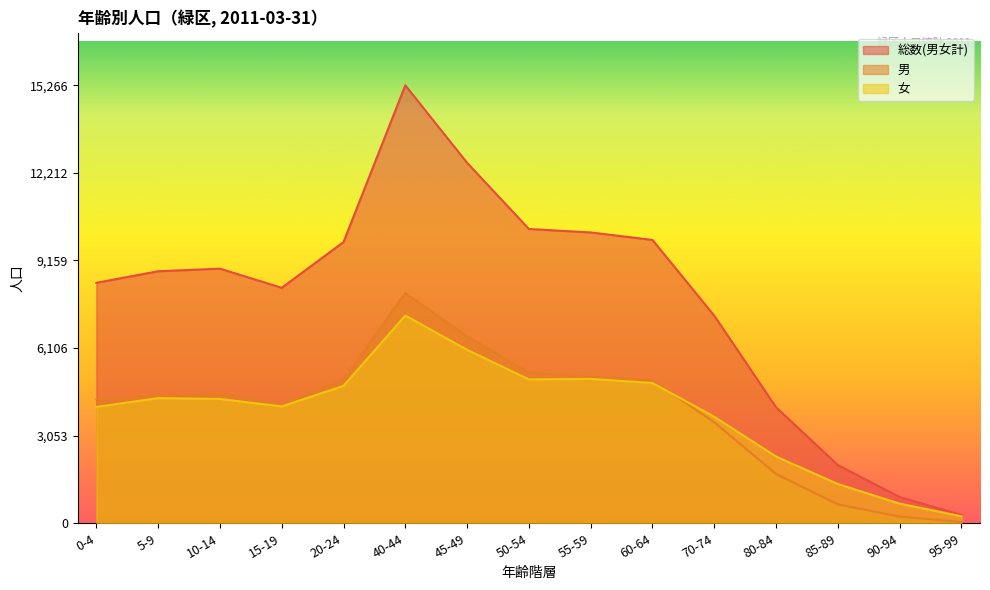

True or false: 男 and 総数(男女計) cross at least once.

False